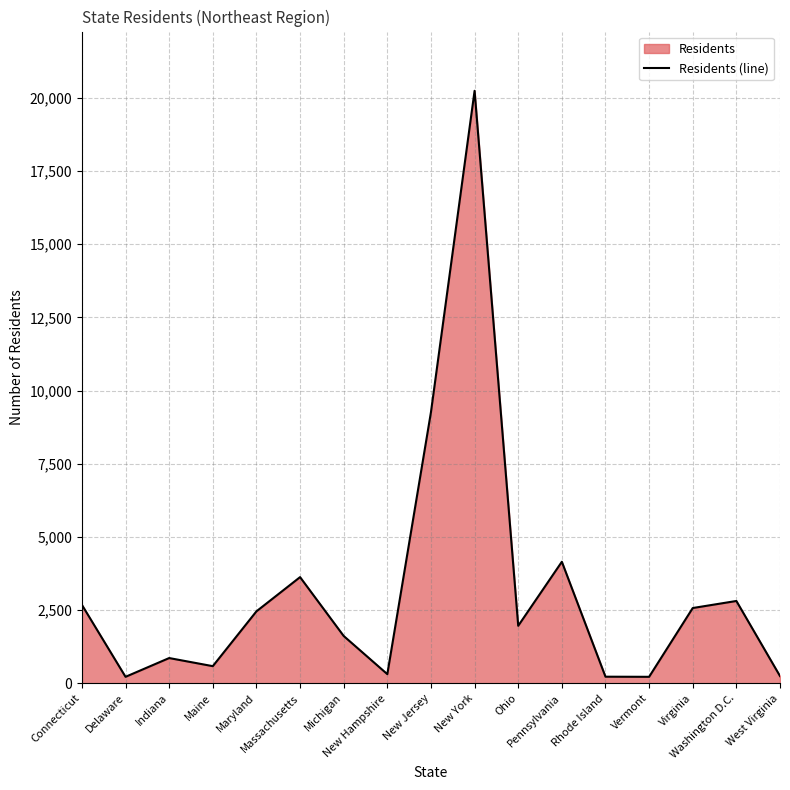

How many series are shown in this chart?

1